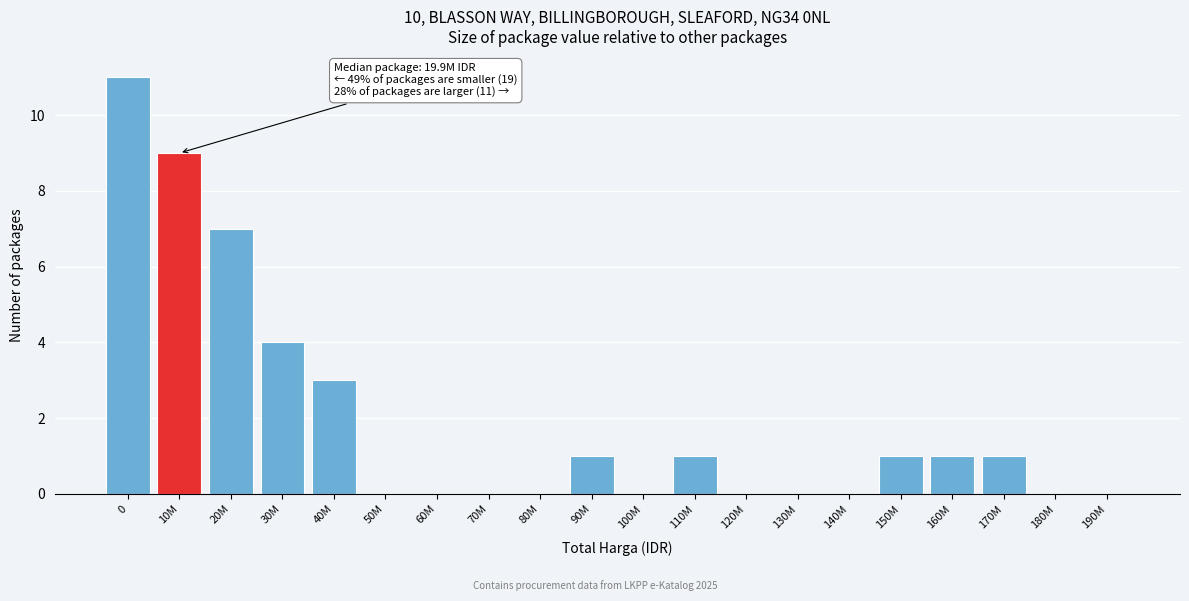

Reading left to right, transcribe all the data shown in this chart.

0=11	10M=9	20M=7	30M=4	40M=3	50M=0	60M=0	70M=0	80M=0	90M=1	100M=0	110M=1	120M=0	130M=0	140M=0	150M=1	160M=1	170M=1	180M=0	190M=0